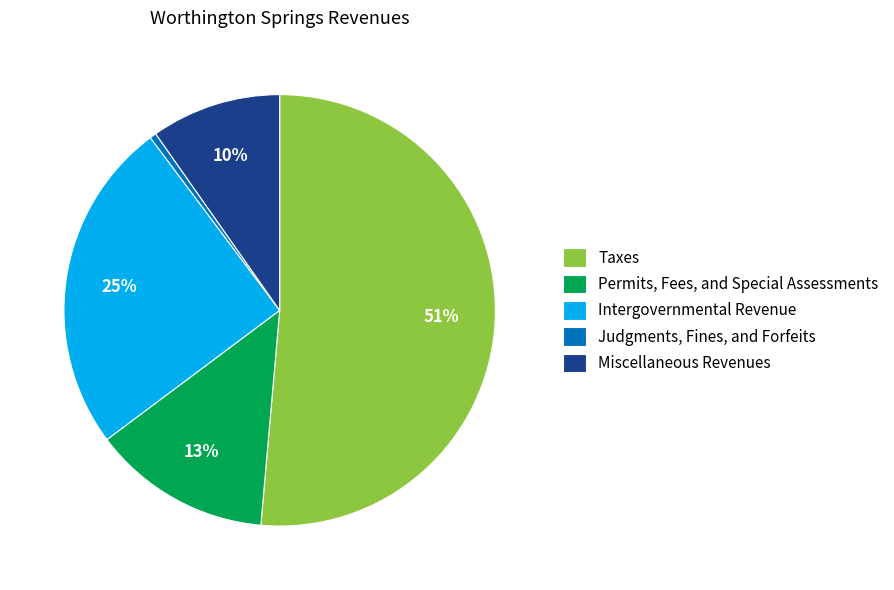

True or false: Intergovernmental Revenue accounts for 25% of the total.

True